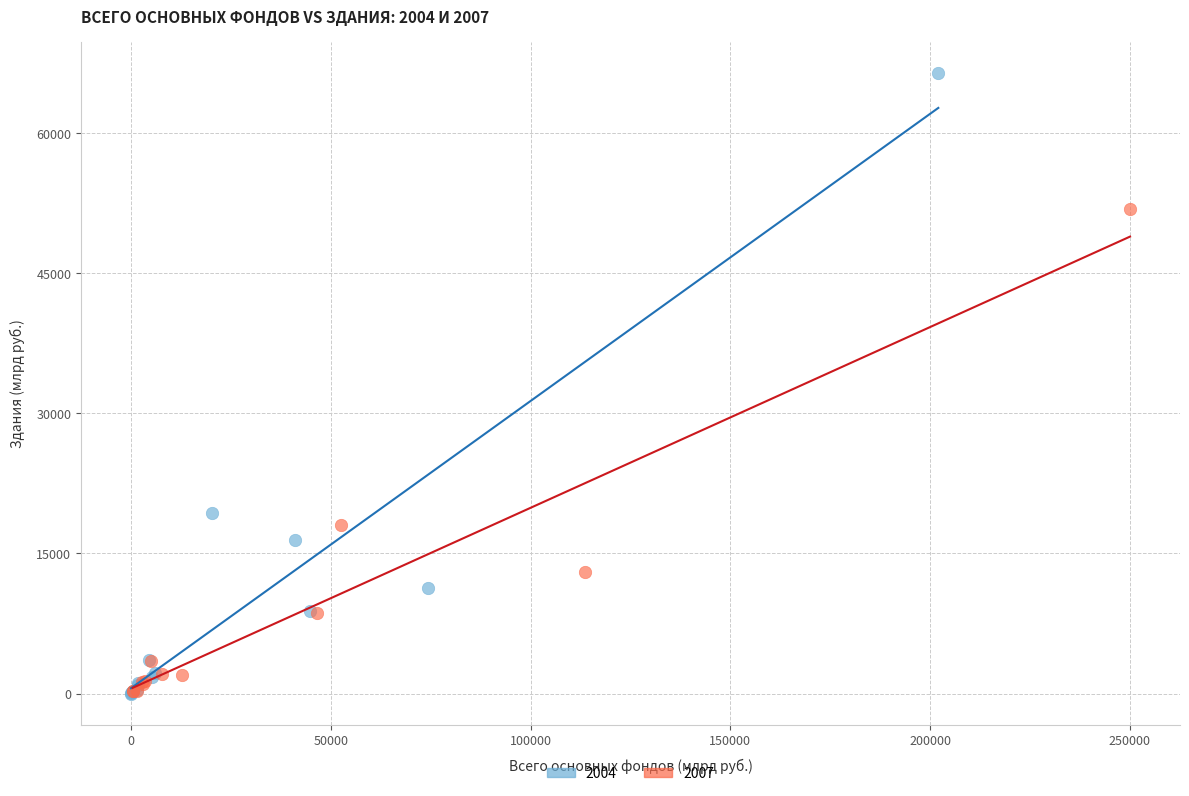

Which series contains the highest Y value?

2004